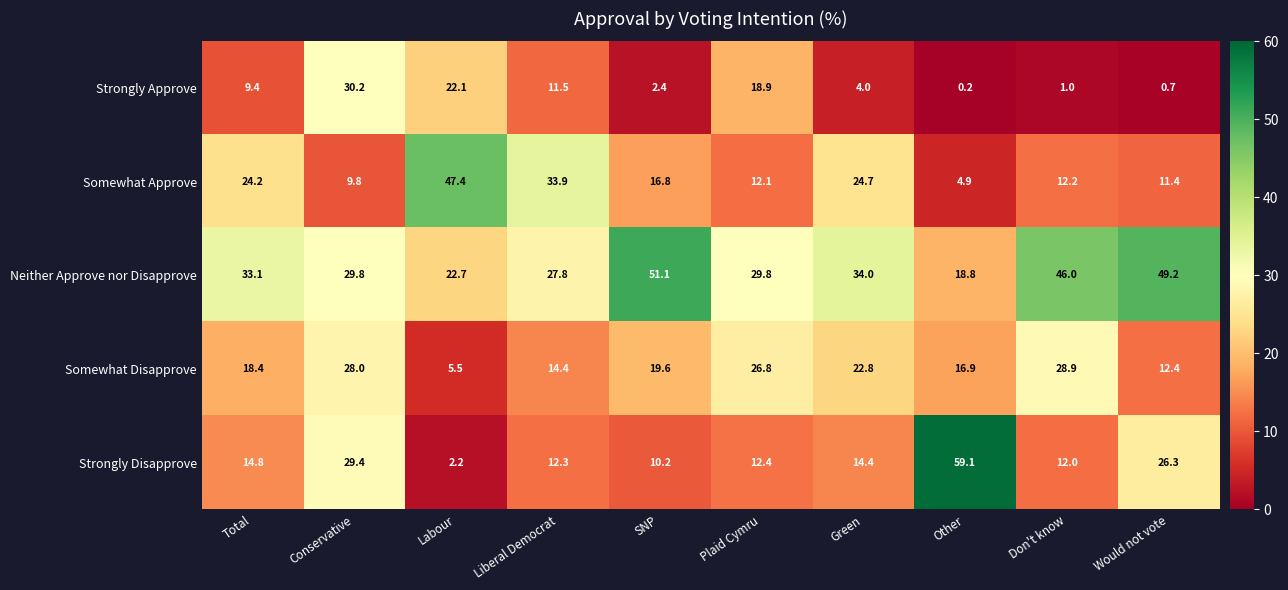

List the series in order of their peak value, lowest first.

Somewhat Disapprove, Strongly Approve, Somewhat Approve, Neither Approve nor Disapprove, Strongly Disapprove